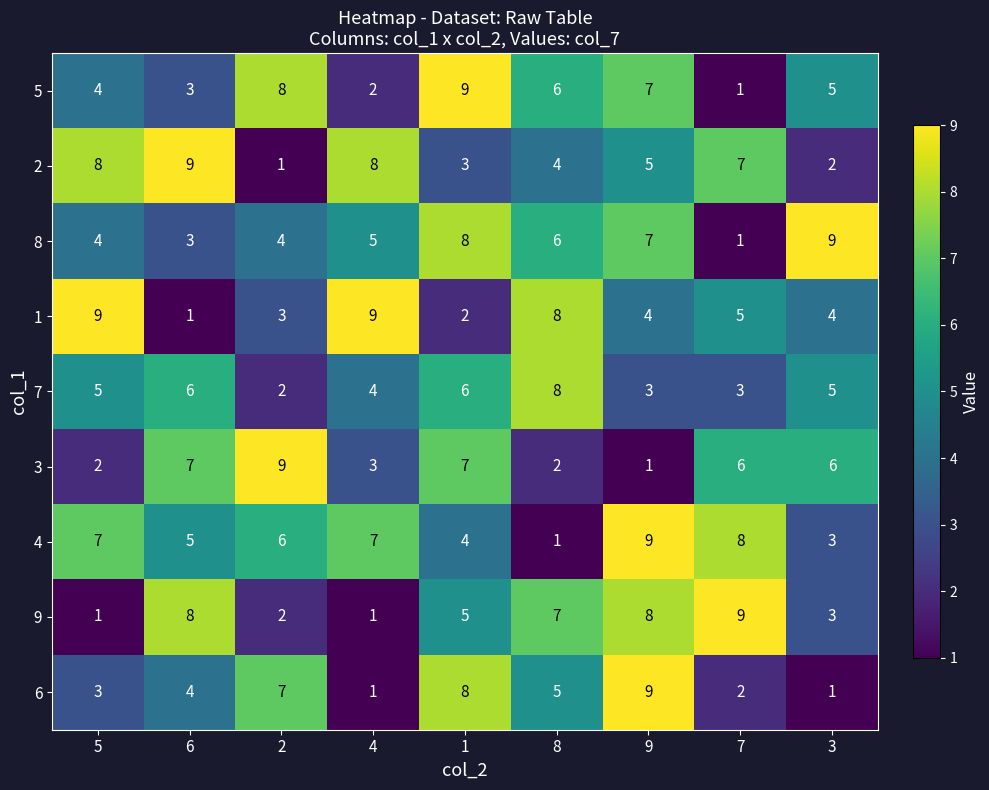

How many 2 values are between 3 and 8?

6